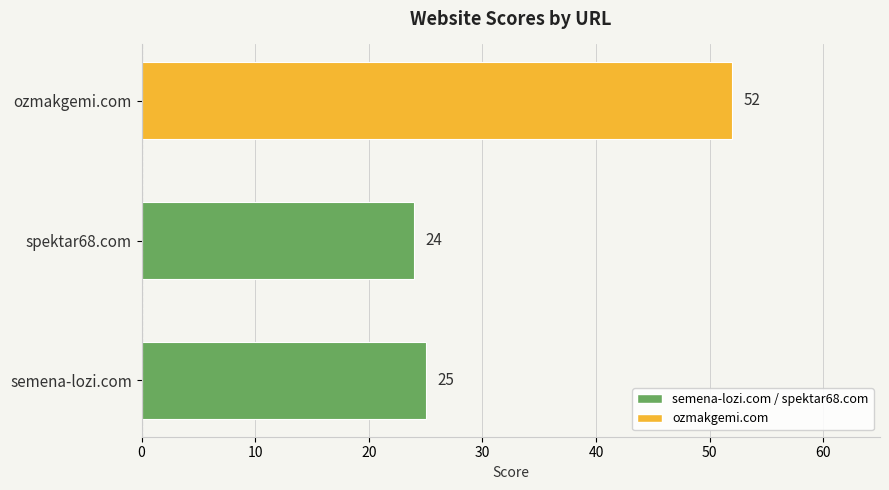

What is the sum of all values?

101